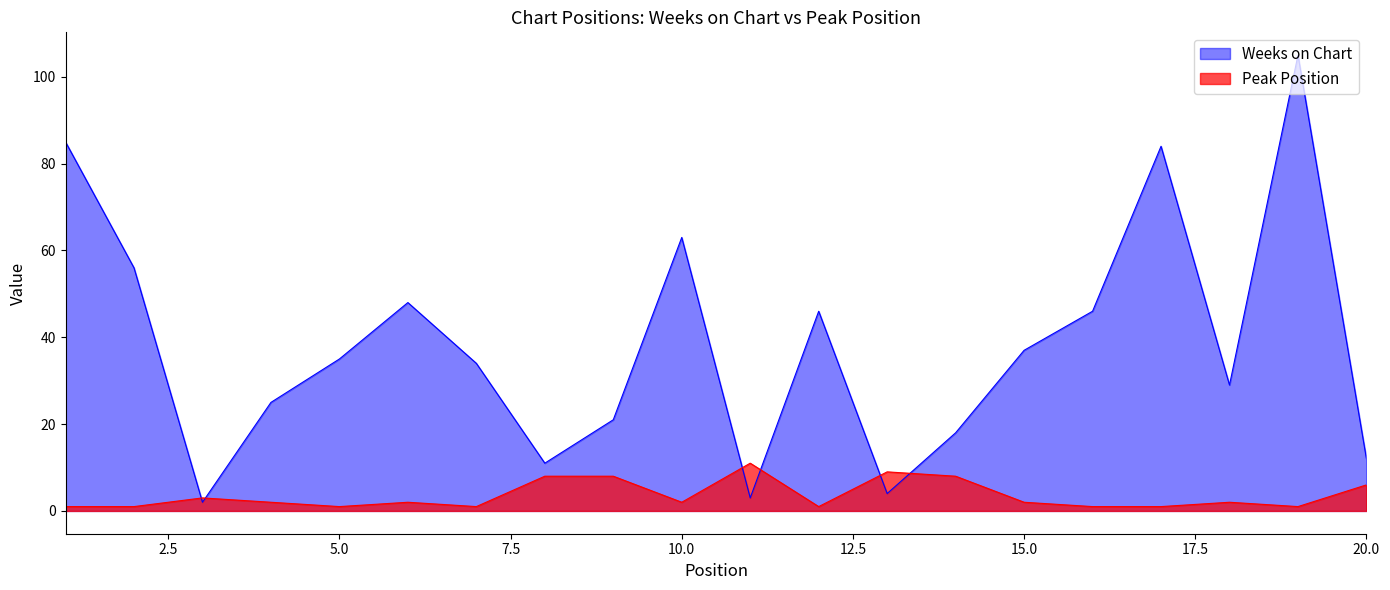

Where does the Peak Position series first go above 2?

3